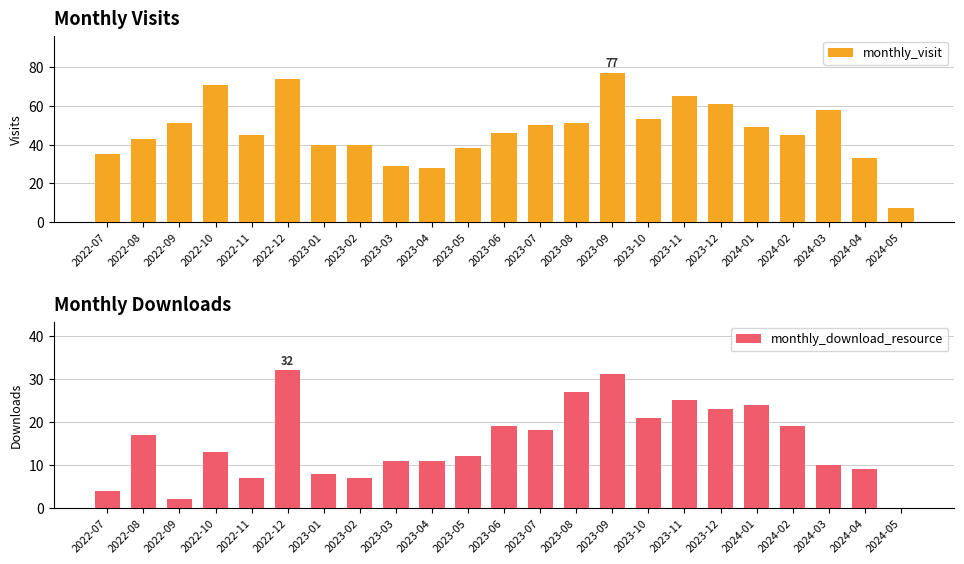

How many categories are shown in the chart?

23